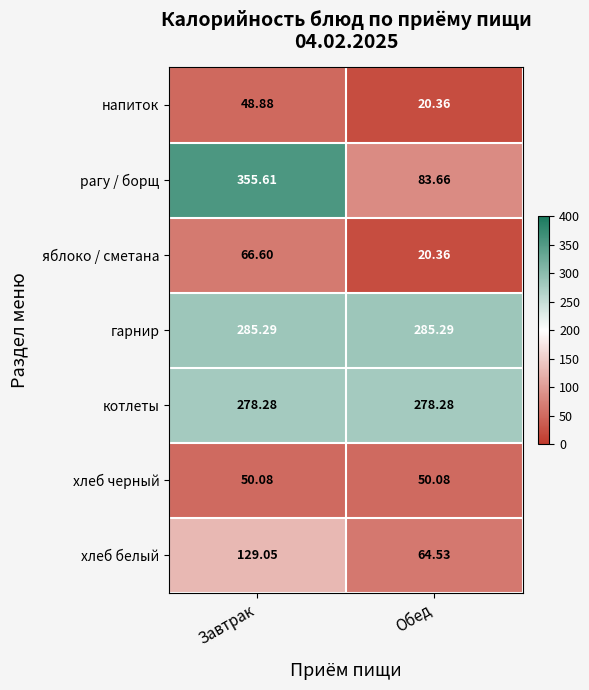

List the series in order of their peak value, lowest first.

напиток, хлеб черный, яблоко / сметана, хлеб белый, котлеты, гарнир, рагу / борщ